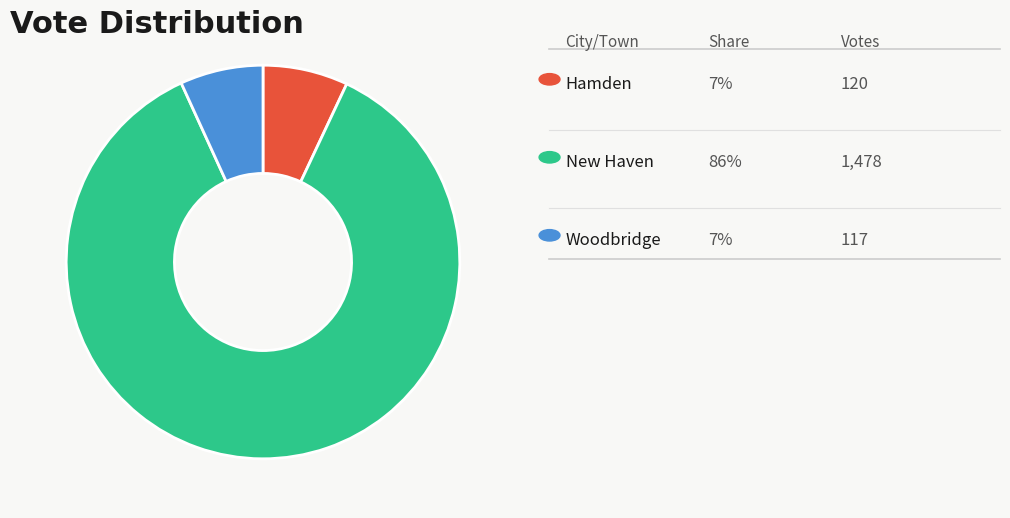

Count the number of slices in the pie.

3